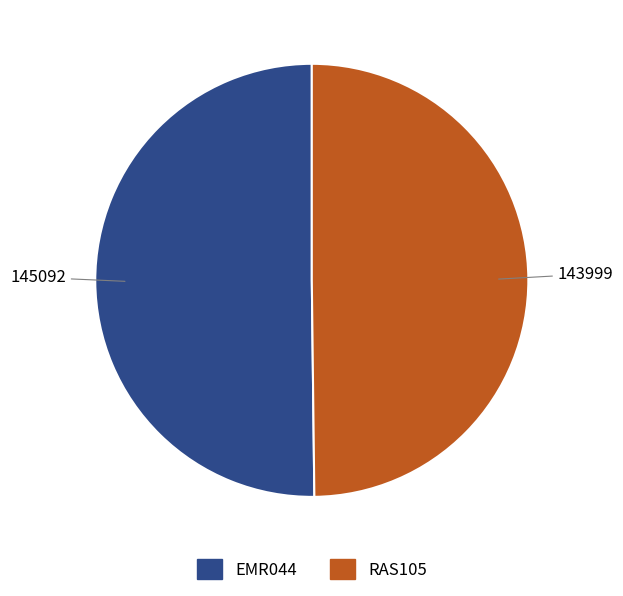

Do EMR044 and RAS105 together represent more than half of the pie?

Yes